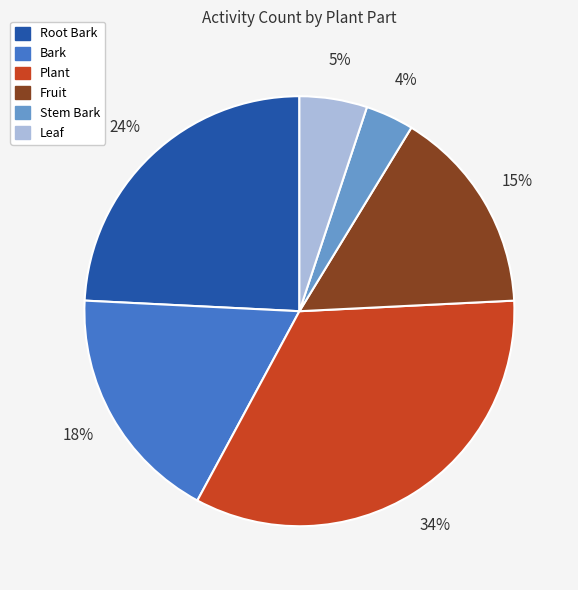

Do Stem Bark and Root Bark together represent more than half of the pie?

No